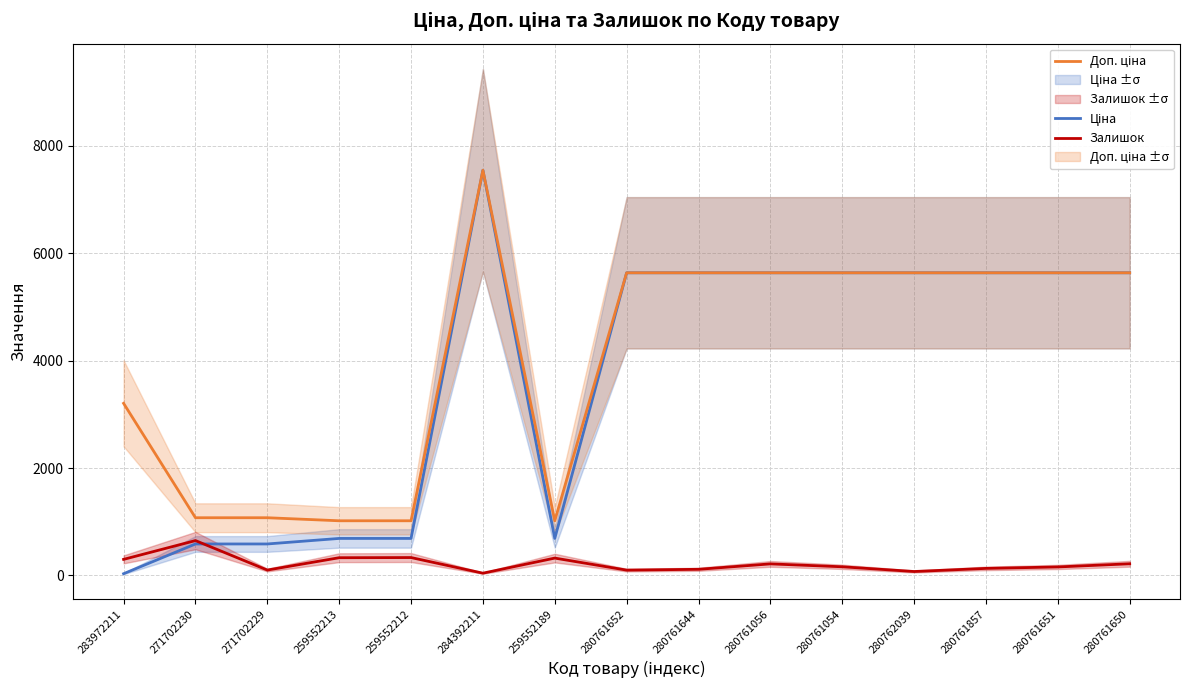

Reading left to right, list all the values displayed in this chart.

Ціна: 283972211=32.0	271702230=586.0	271702229=586.0	259552213=689.1	259552212=689.1	284392211=7545.9	259552189=689.1	280761652=5636.0	280761644=5636.0	280761056=5636.0	280761054=5636.0	280762039=5636.0	280761857=5636.0	280761651=5636.0	280761650=5636.0
Доп. ціна: 283972211=3205.0	271702230=1074.5	271702229=1074.5	259552213=1017.8	259552212=1017.8	284392211=7545.9	259552189=1017.8	280761652=5636.0	280761644=5636.0	280761056=5636.0	280761054=5636.0	280762039=5636.0	280761857=5636.0	280761651=5636.0	280761650=5636.0
Залишок: 283972211=299.0	271702230=649.0	271702229=100.0	259552213=330.0	259552212=333.0	284392211=42.0	259552189=323.0	280761652=99.0	280761644=114.0	280761056=215.0	280761054=161.0	280762039=73.0	280761857=131.0	280761651=158.0	280761650=217.0